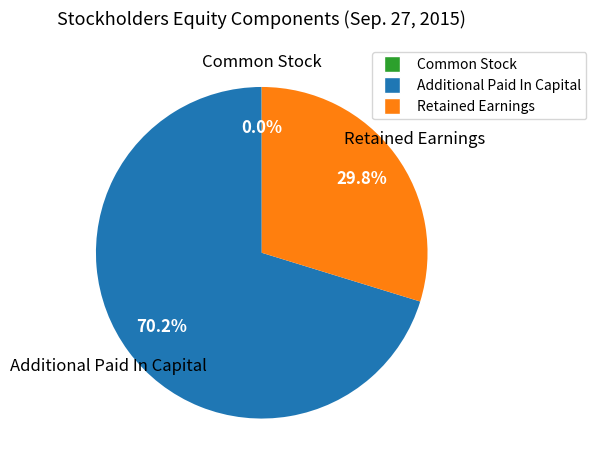

Which slice is the largest?

Additional Paid In Capital